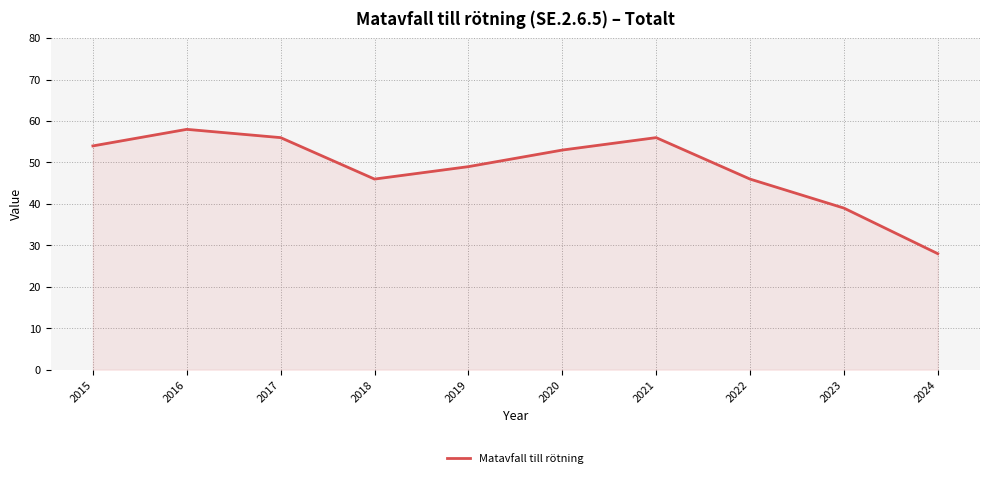

How many interior local peaks (higher than both neighbors) does the data have?

2